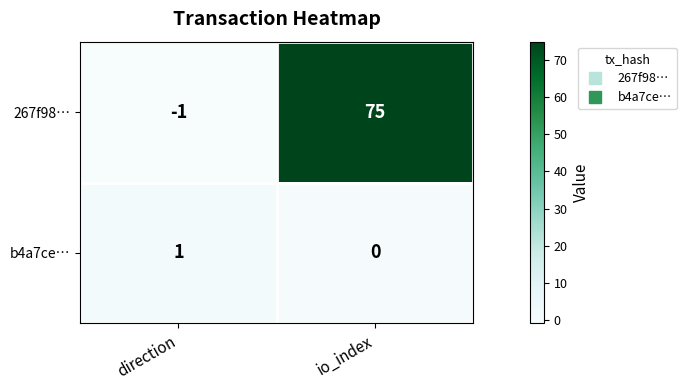

Rank the series by their average value, from highest to lowest.

267f98…, b4a7ce…